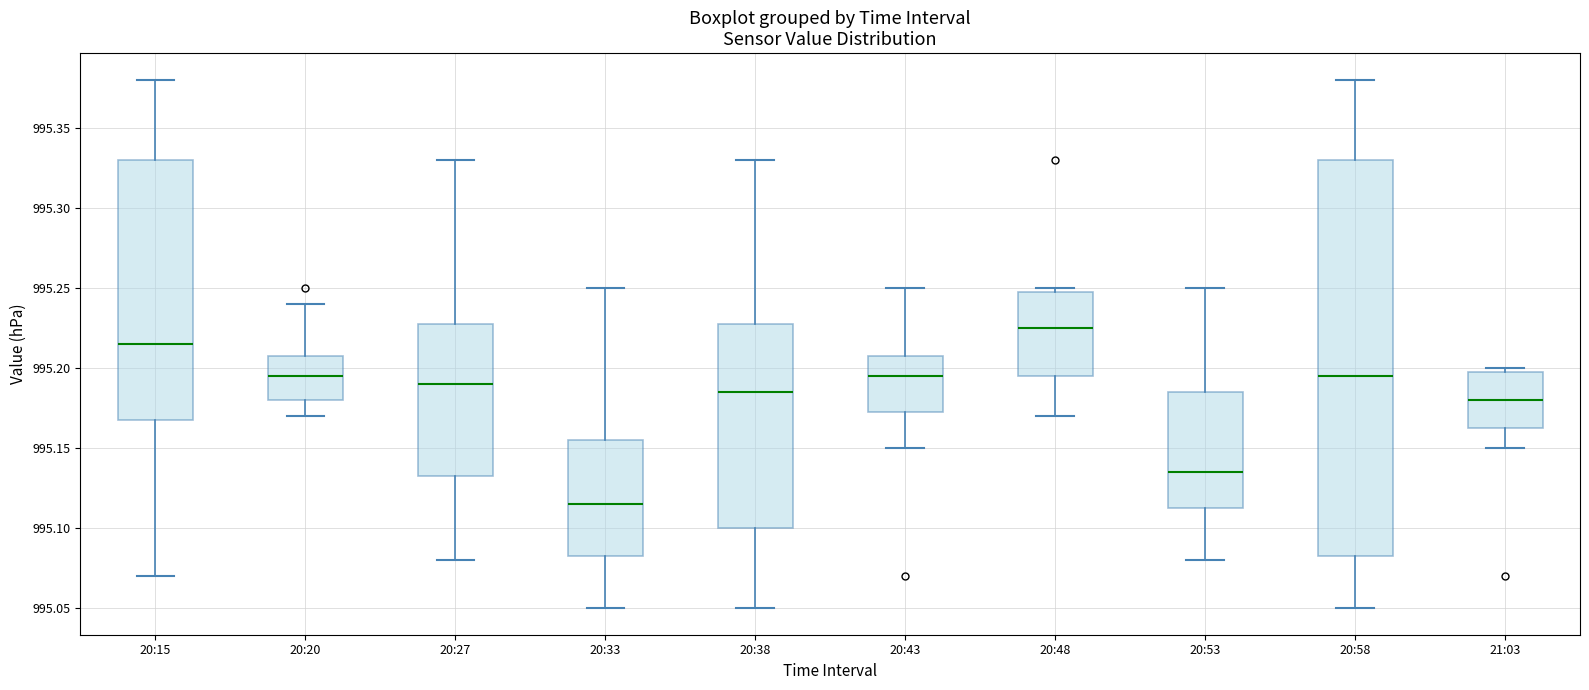

Comparing the boxes themselves (not the whiskers), which one is the tallest?

20:58